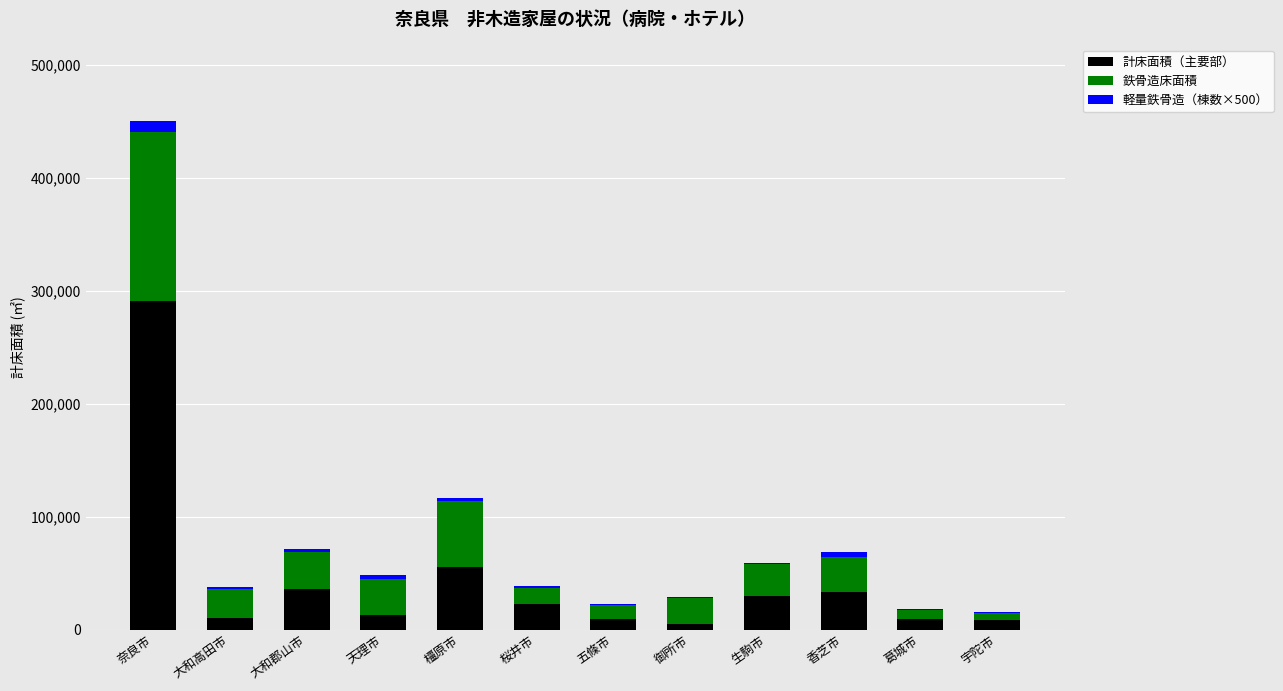

What is the approximate value of 計床面積（主要部） at 葛城市, to the nearest 10?

9700